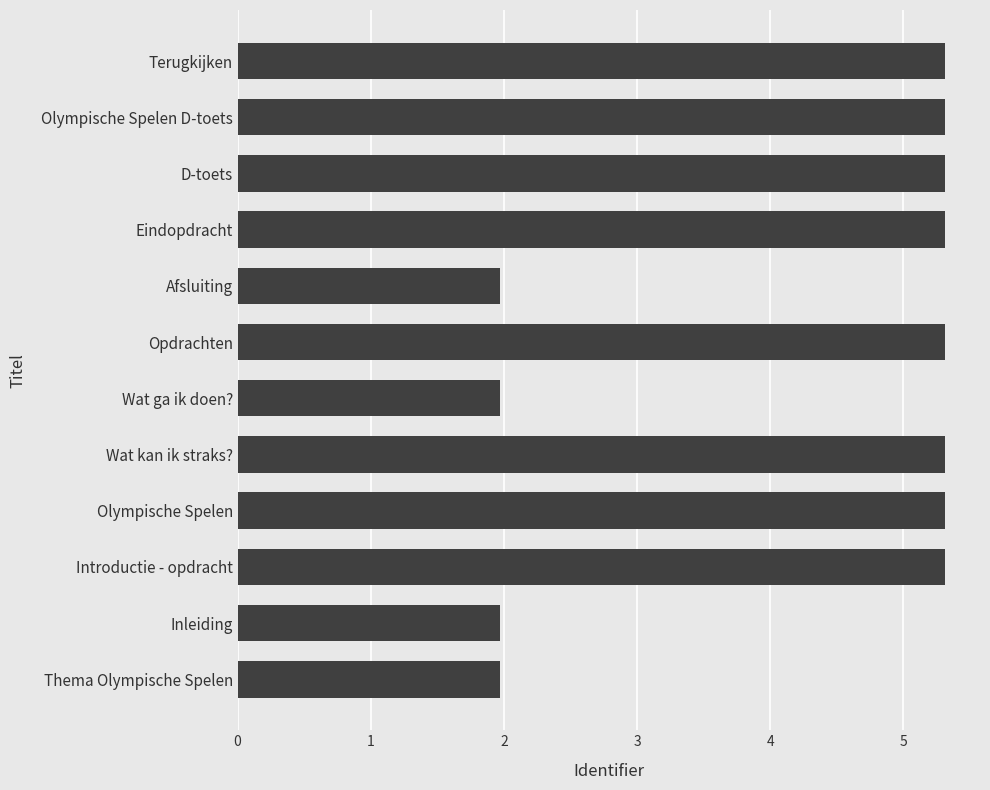

Is it true that the value at Olympische Spelen D-toets is 3.6?

False